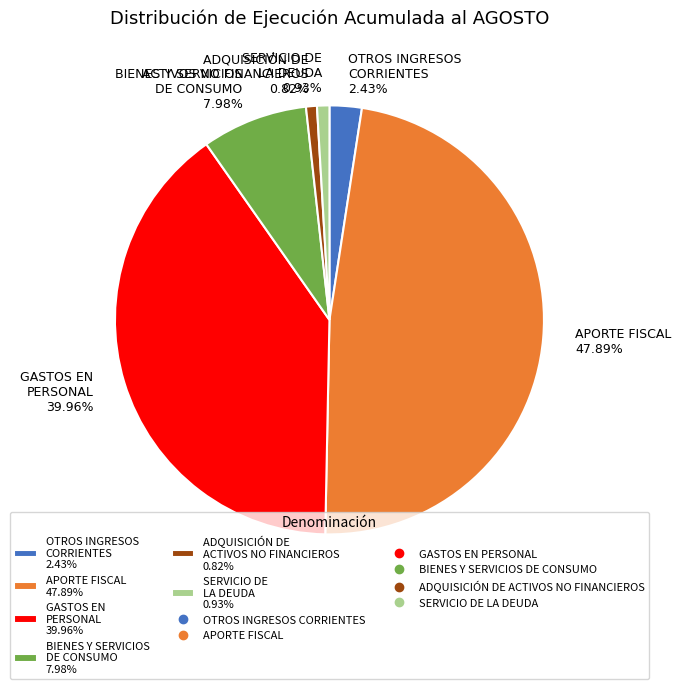

Which slice is the largest?

APORTE FISCAL